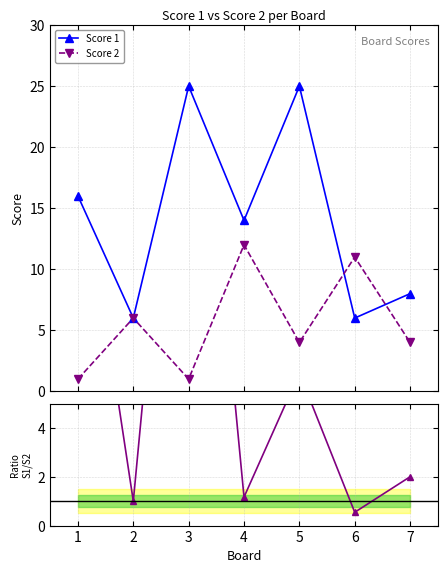

What is the value of the Score 2 point at the 4th from the left?

12